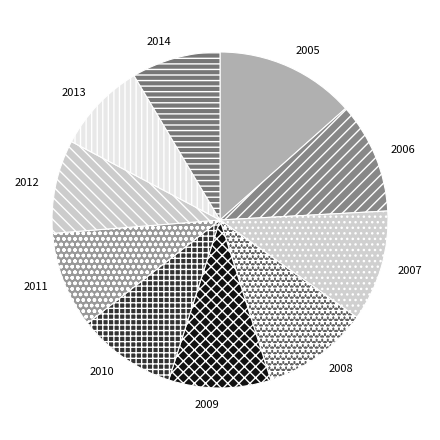

Do 2009 and 2013 together represent more than half of the pie?

No